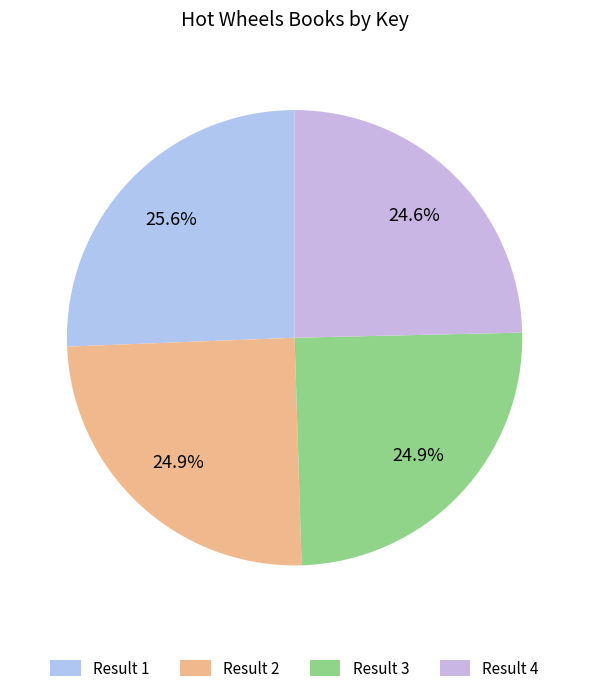

Count the number of slices in the pie.

4